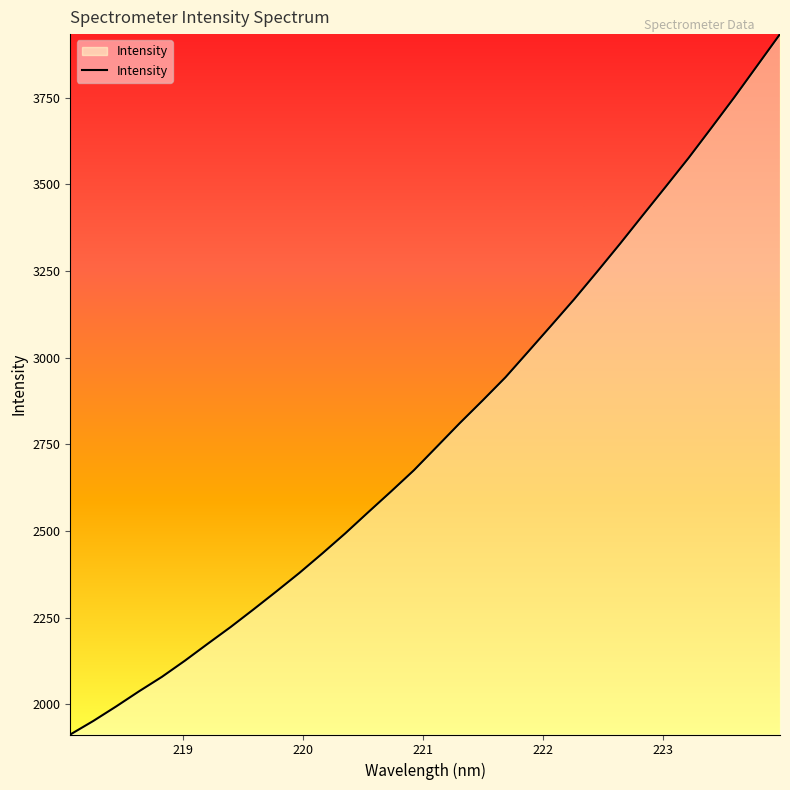

What is the difference between the maximum and minimum values?

2021.6